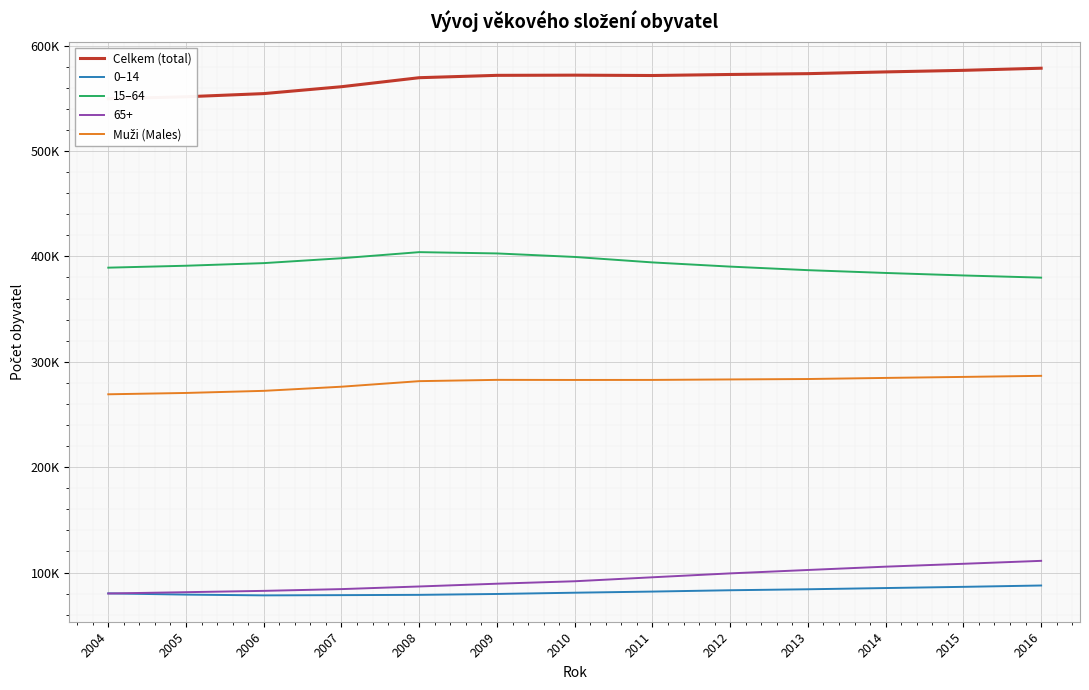

At which category does Celkem (total) reach its first local peak?

2010